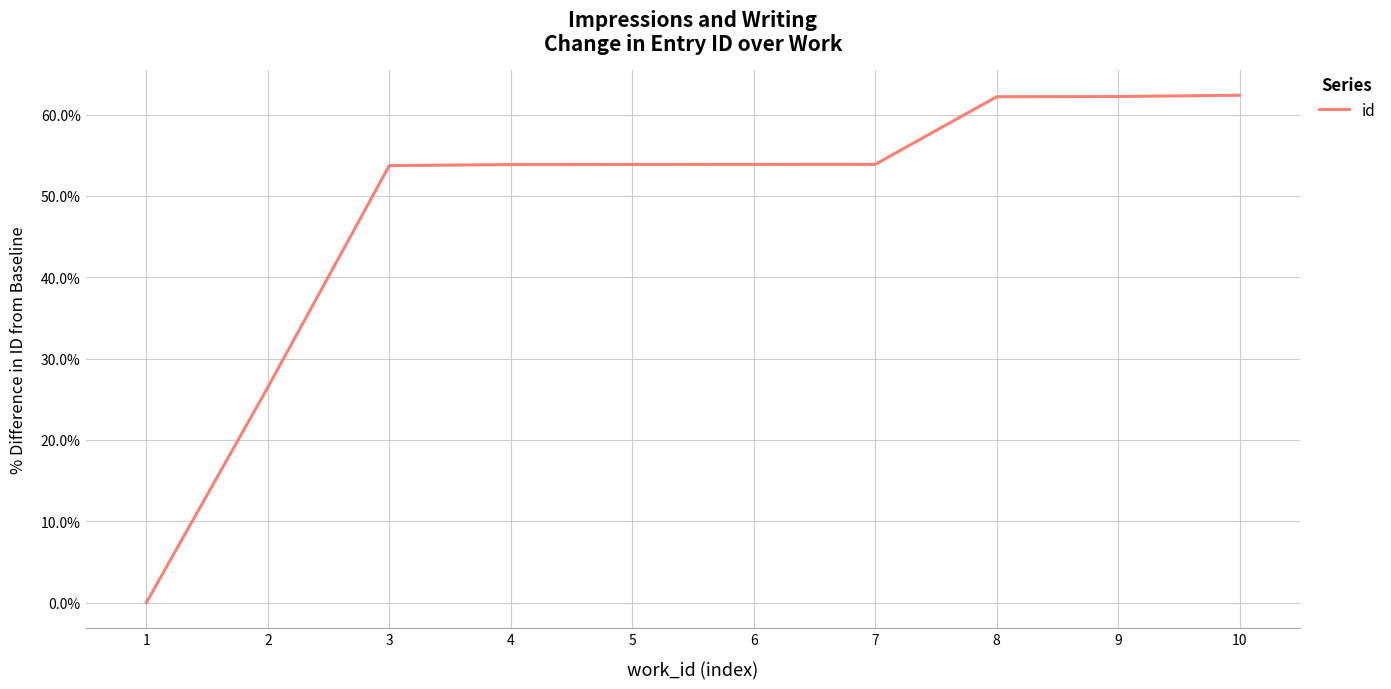

At which category does the chart reach its minimum across all series?

1